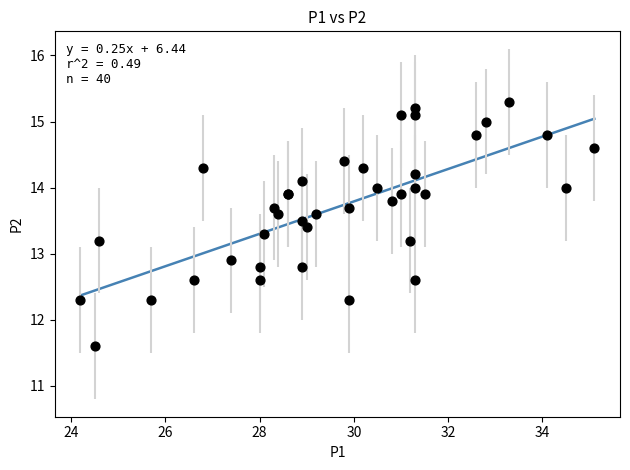

What Y value in the scatter plot is closest to 13?

12.9